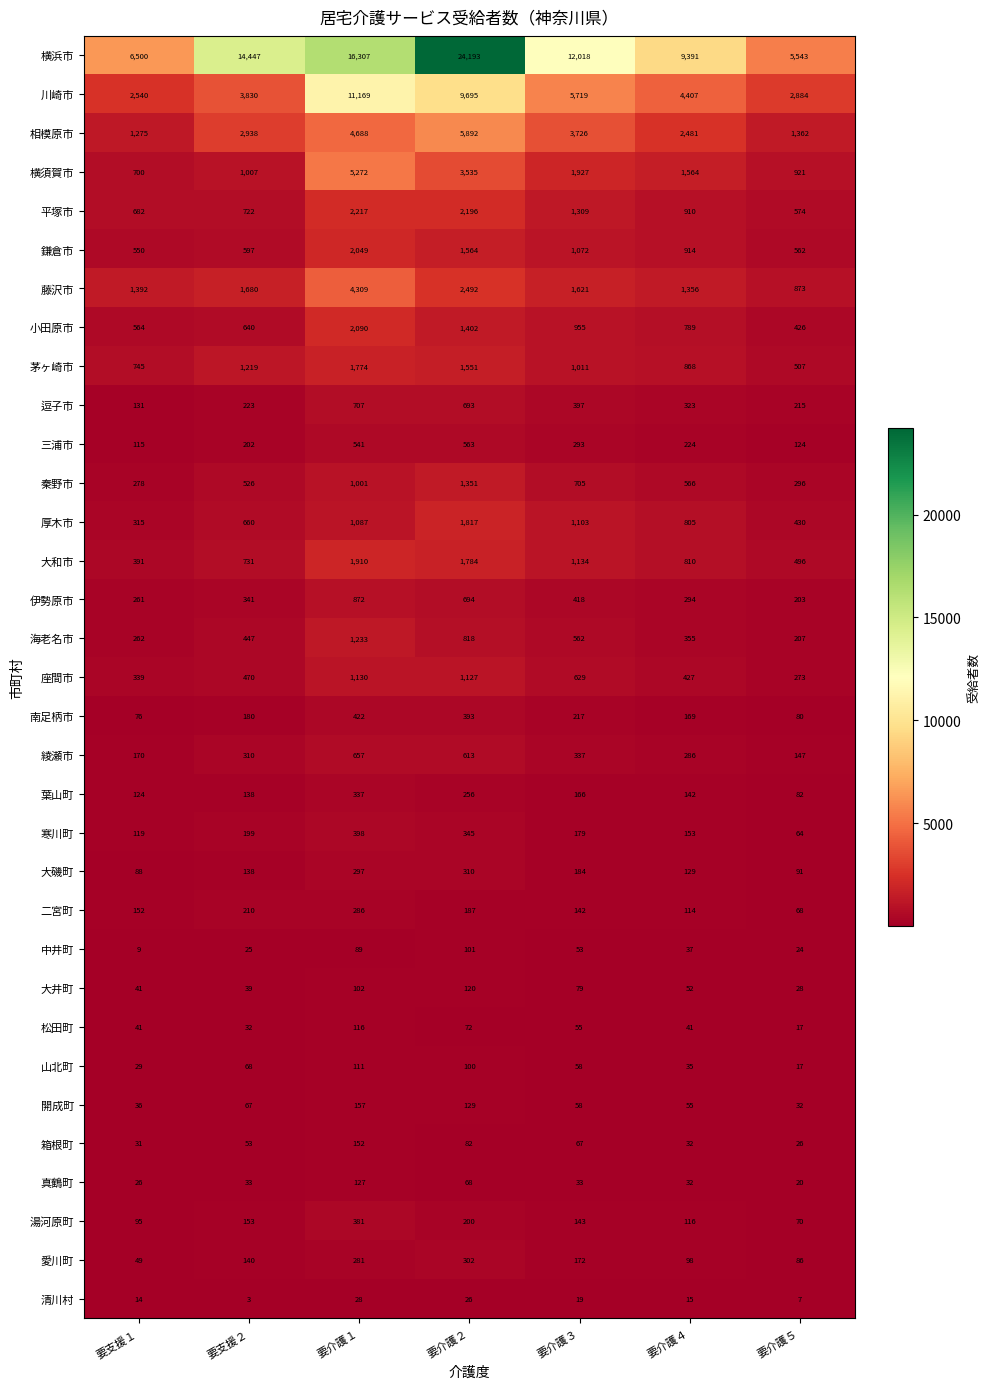

Rank the series by their maximum value, from lowest to highest.

清川村, 中井町, 山北町, 松田町, 大井町, 真鶴町, 箱根町, 開成町, 二宮町, 愛川町, 大磯町, 葉山町, 湯河原町, 寒川町, 南足柄市, 三浦市, 綾瀬市, 逗子市, 伊勢原市, 座間市, 海老名市, 秦野市, 茅ヶ崎市, 厚木市, 大和市, 鎌倉市, 小田原市, 平塚市, 藤沢市, 横須賀市, 相模原市, 川崎市, 横浜市